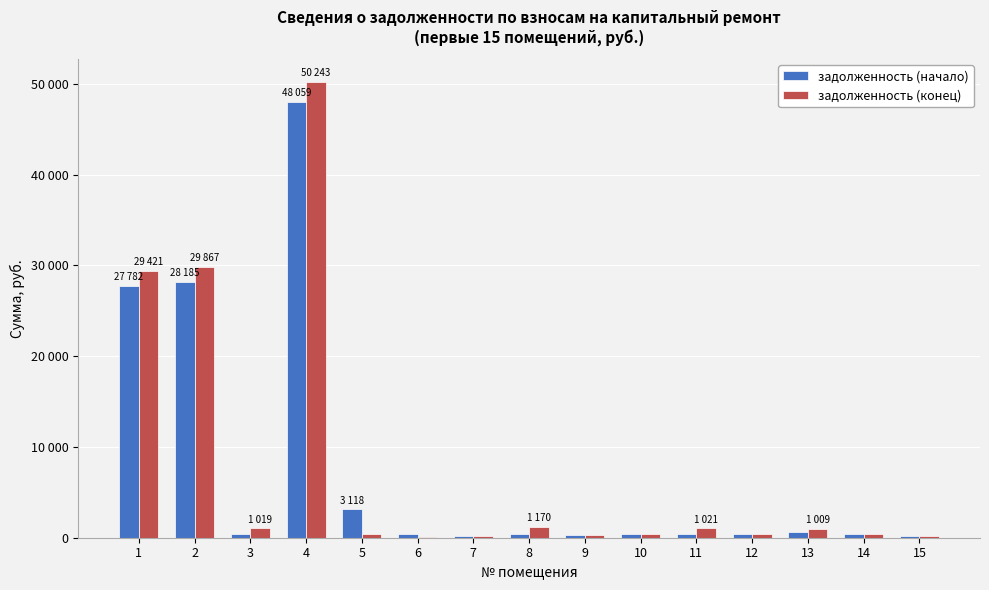

What is the difference between the задолженность (начало) values at 4 and 2?

19874.3